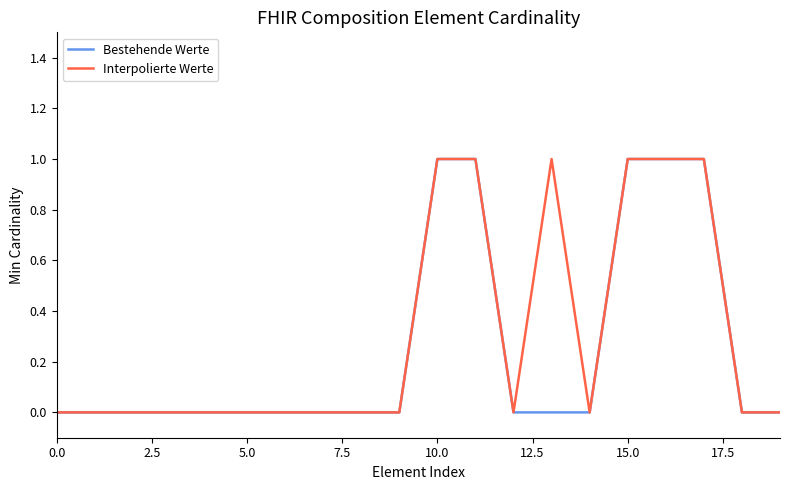

What are all the series names shown in the legend?

Bestehende Werte, Interpolierte Werte